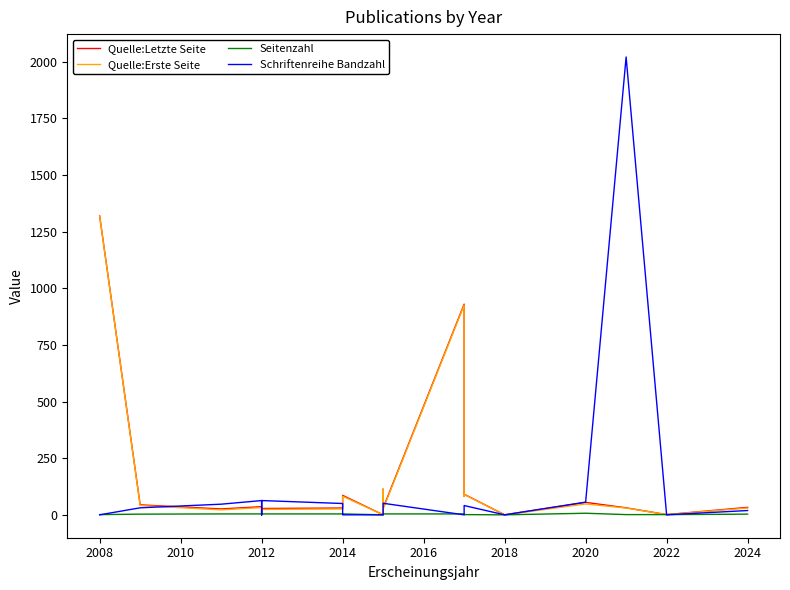

What is the label of the 19th point from the right?

2008